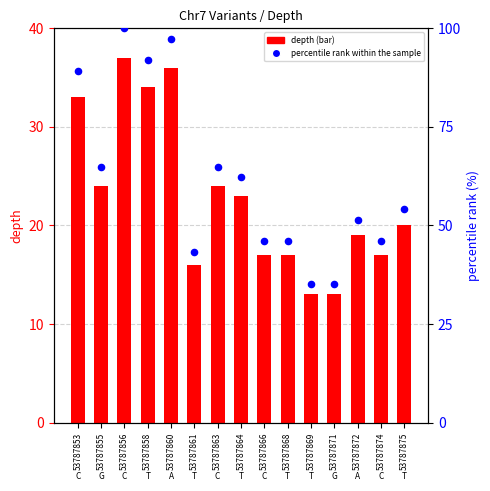

Which series has the largest total across all categories?

percentile rank within the sample